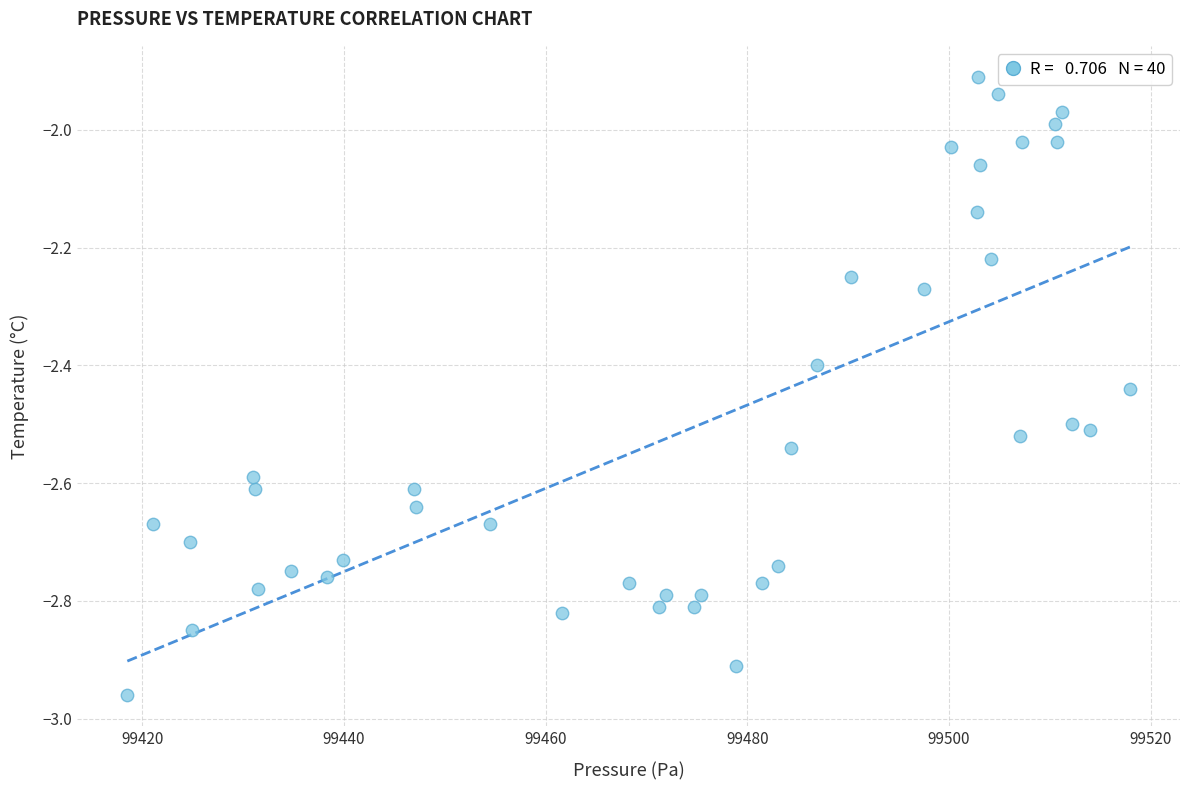

What is the range of X values (max minus min)?

99.4